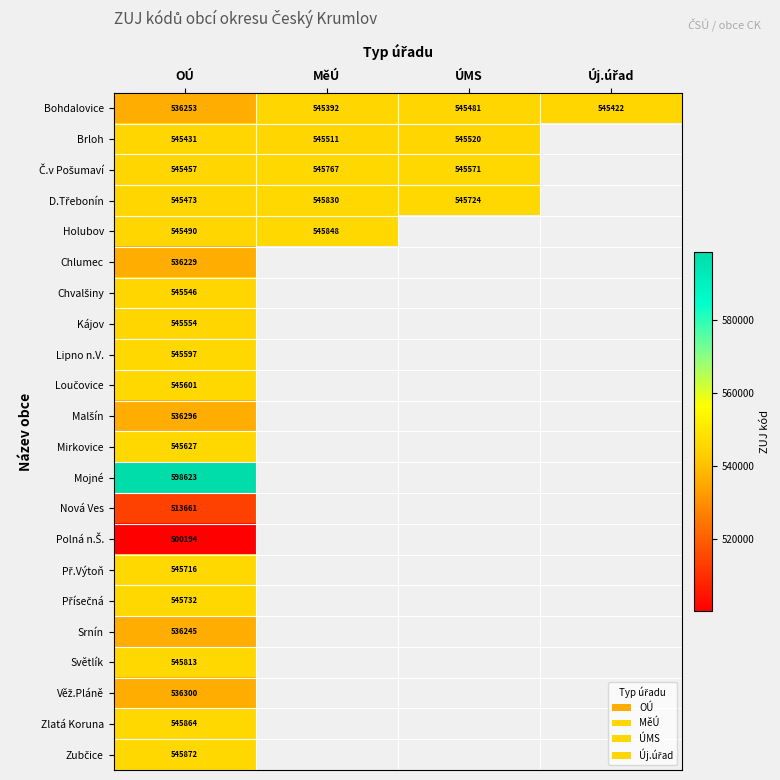

The Brloh series shows 156689 at MěÚ. True or false?

False